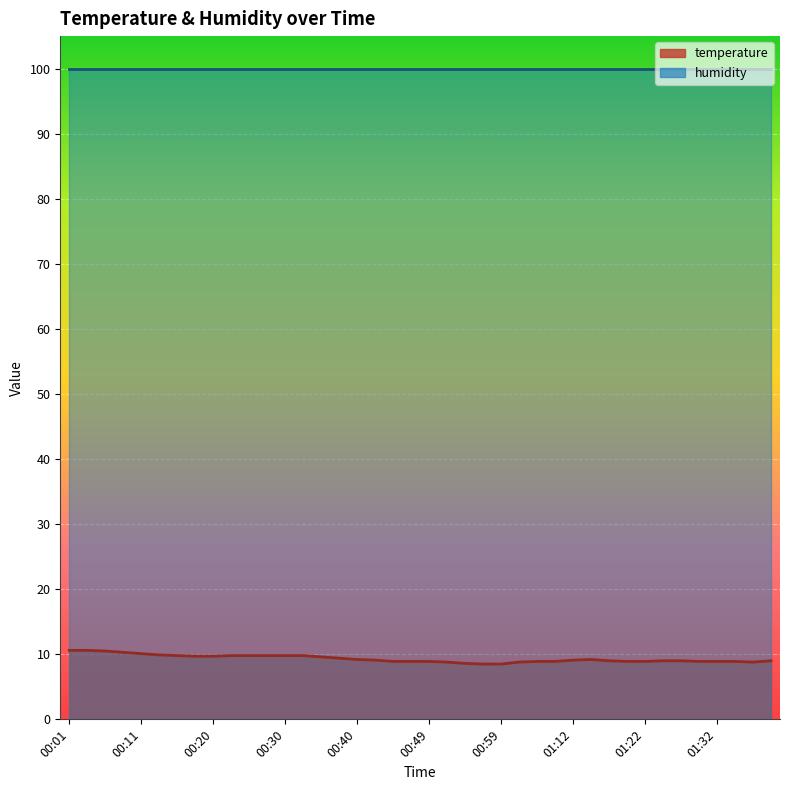

What position from the left is 00:01?

1